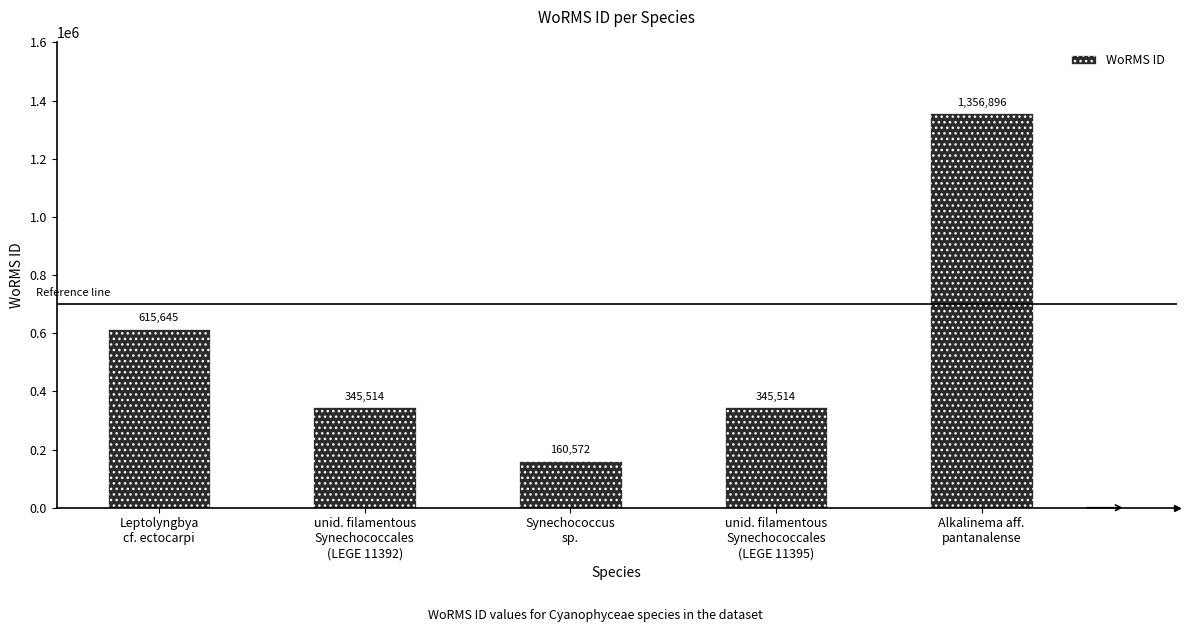

The chart shows a value of 517954 at unid. filamentous
Synechococcales
(LEGE 11392). True or false?

False